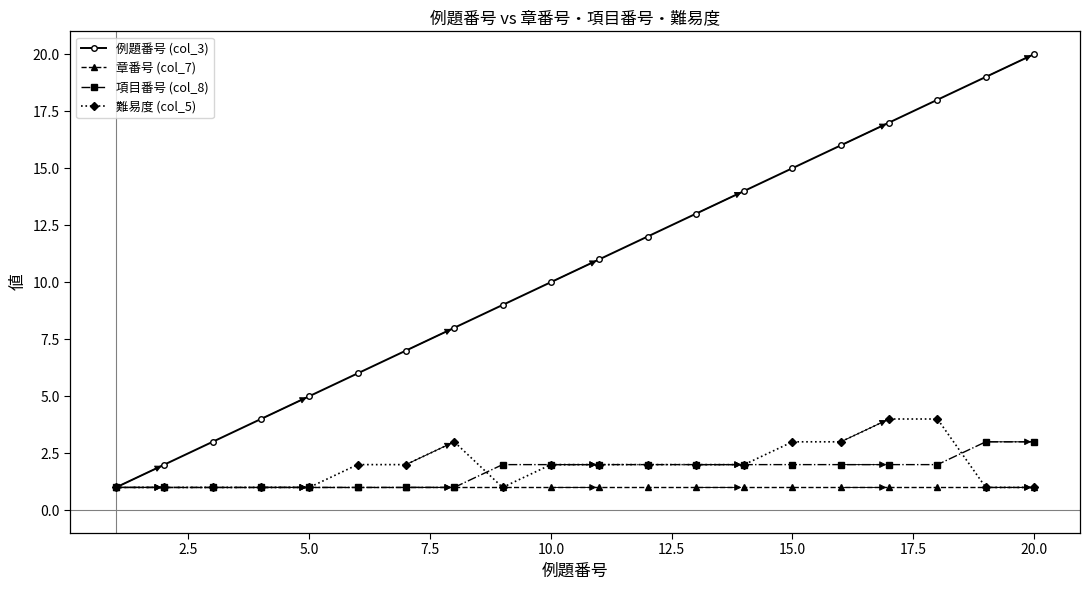

Which series has the largest total across all categories?

例題番号 (col_3)